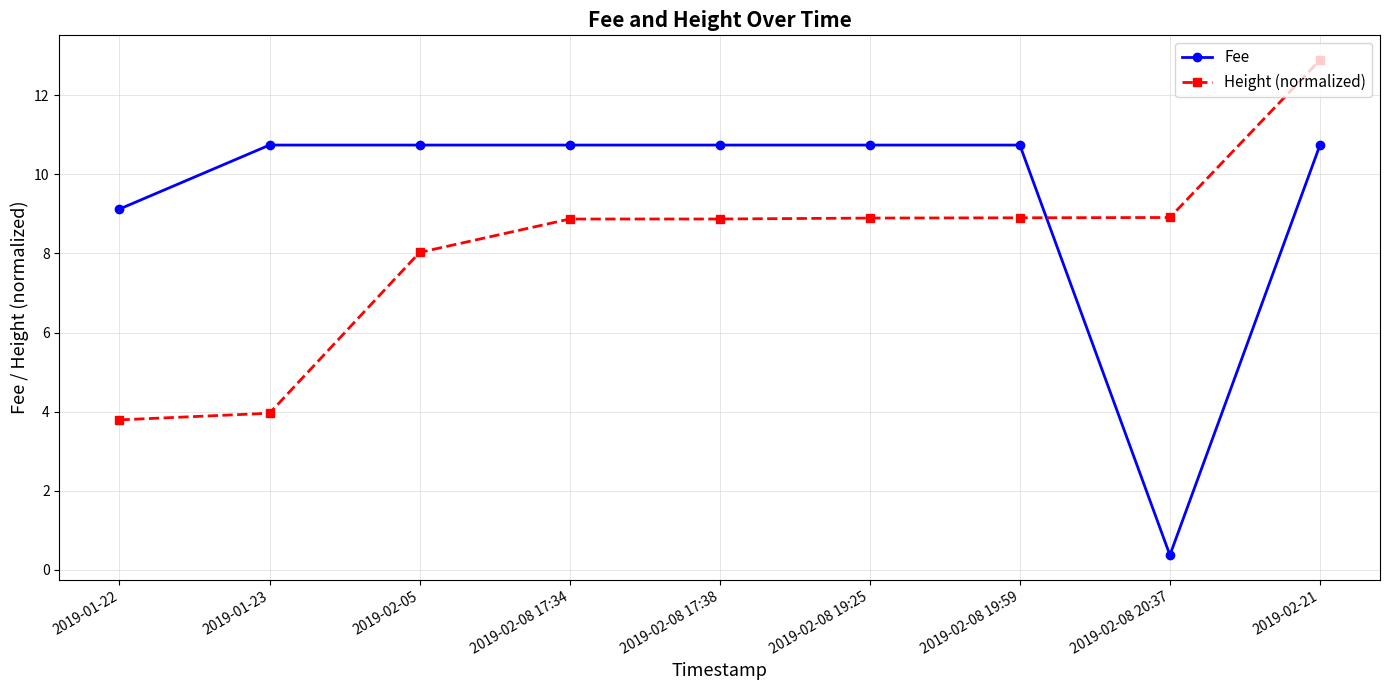

What is the value of the Fee point at the 1st from the left?

9.1